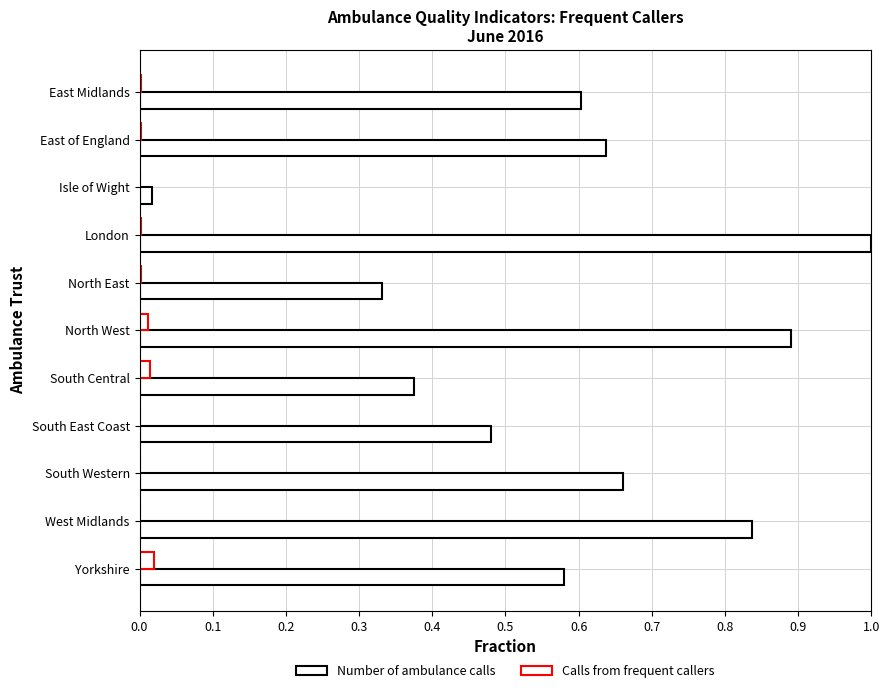

Rank the series by their maximum value, from highest to lowest.

Number of ambulance calls, Calls from frequent callers